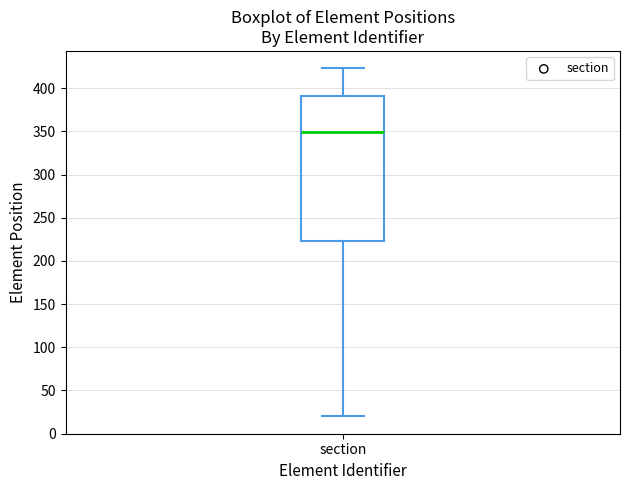

Where is the upper edge of the box for section on the y-axis? The values are not printed on the chart, so give them approximately, as read against the axis.

390